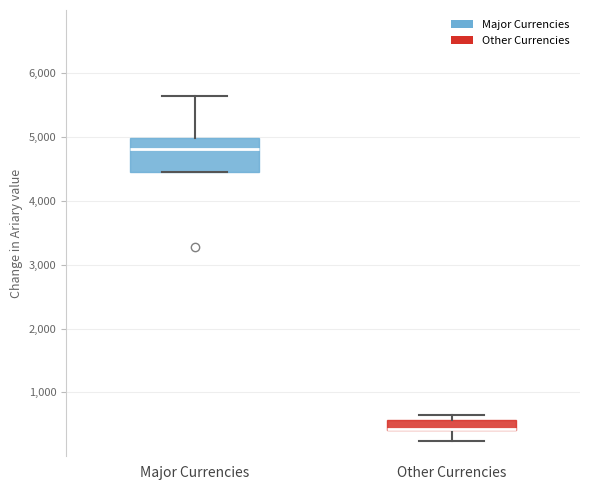

Where is the upper edge of the box for Other Currencies on the y-axis? The values are not printed on the chart, so give them approximately, as read against the axis.

600